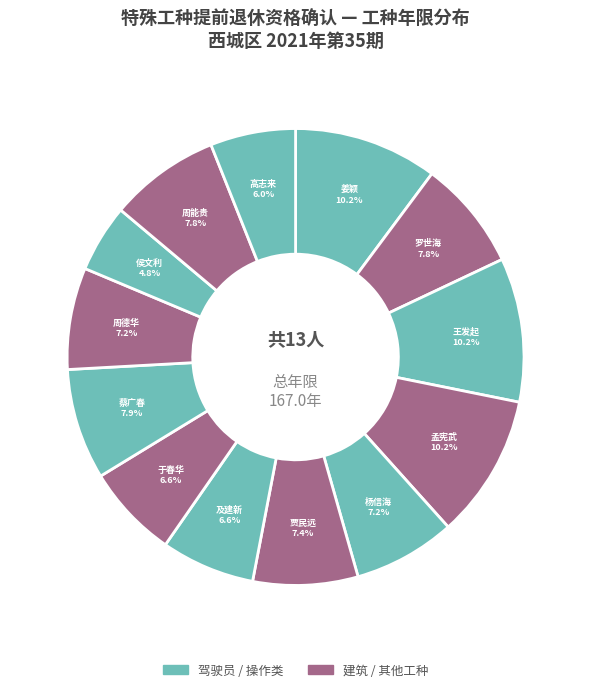

Which has a higher value, 高志来 or 王发起?

王发起